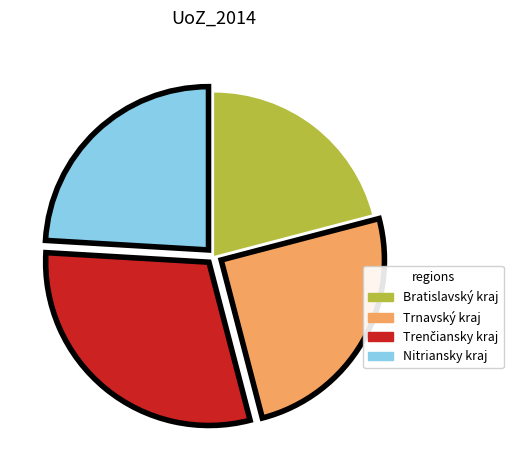

Is there any slice that represents more than half of the pie?

No